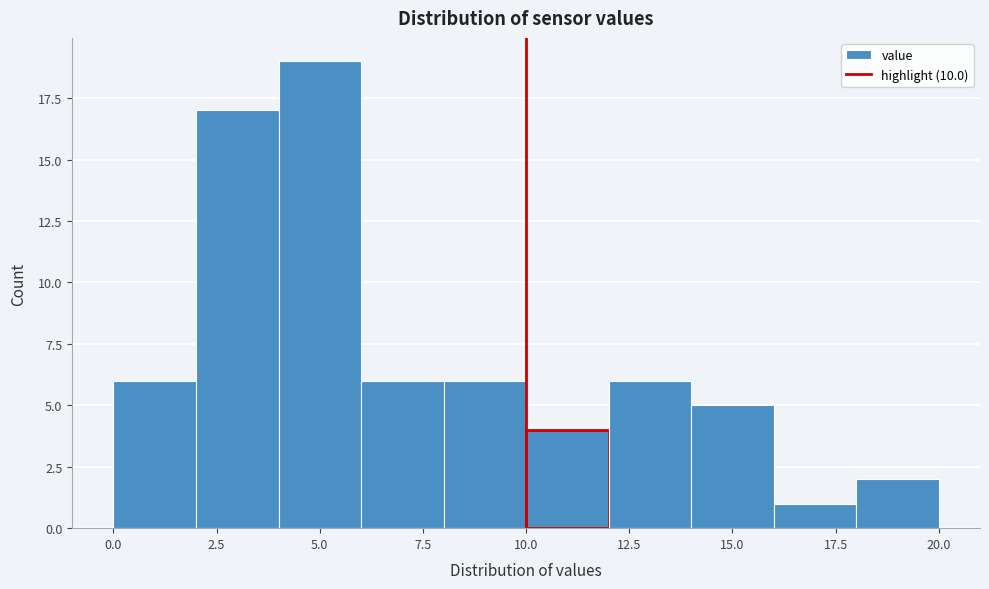

Reading left to right, list every bar in this chart as the range it spans on the x-axis followed by its height. The values are not printed on the chart, so give them approximately, as read against the axis.

0 to 2: 6
2 to 4: 17
4 to 6: 19
6 to 8: 6
8 to 10: 6
10 to 12: 4
12 to 14: 6
14 to 16: 5
16 to 18: 1
18 to 20: 2